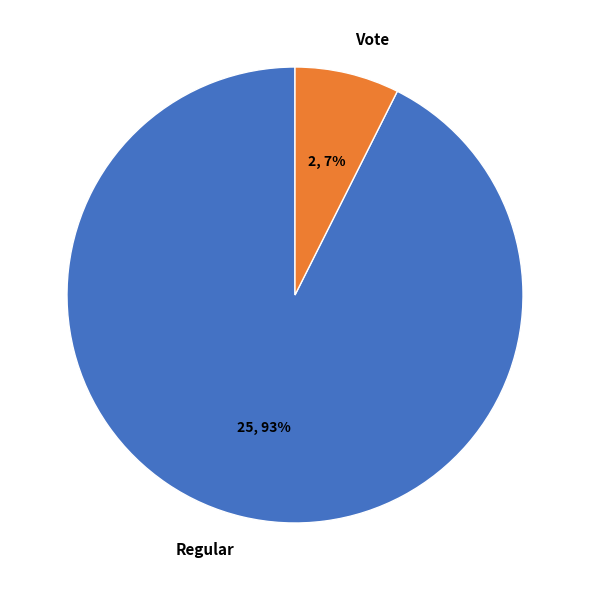

Rank the categories by value from lowest to highest.

Vote, Regular